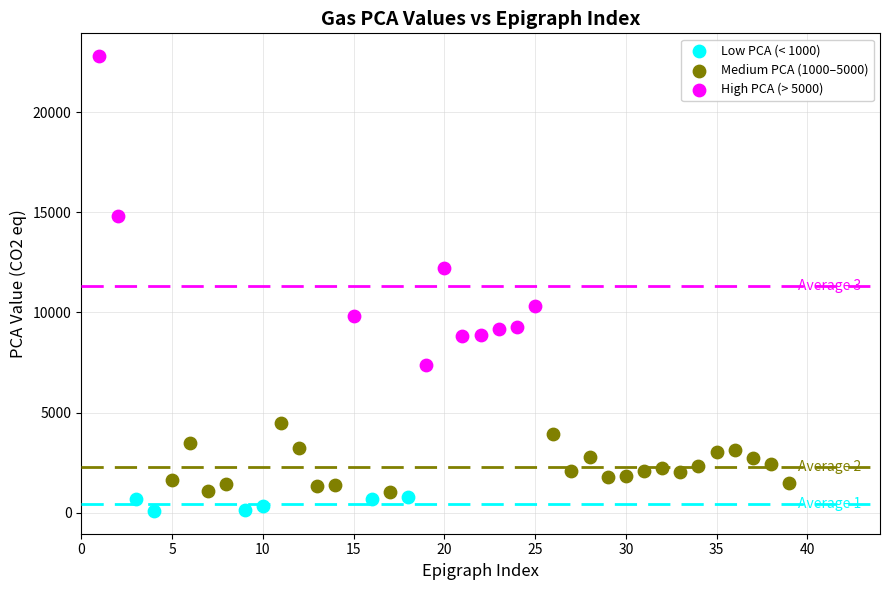

Which series contains the lowest Y value?

Low PCA (< 1000)